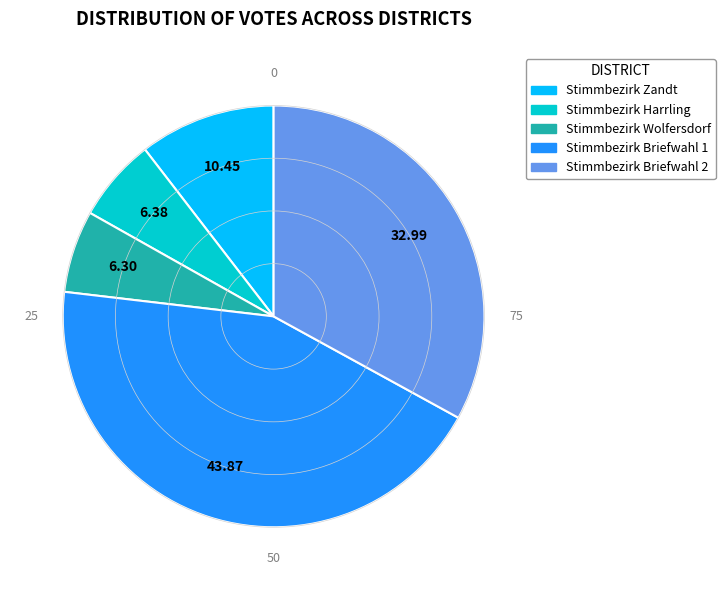

The Stimmbezirk Wolfersdorf slice represents 6% of the pie. True or false?

True